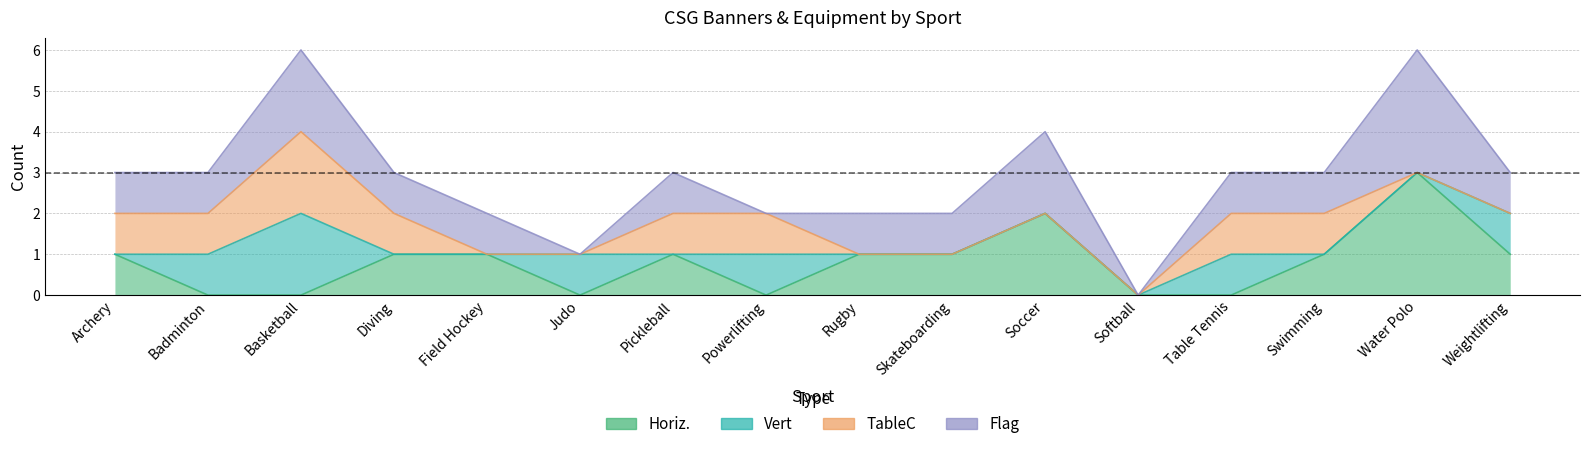

What is the maximum value shown in the chart?

3